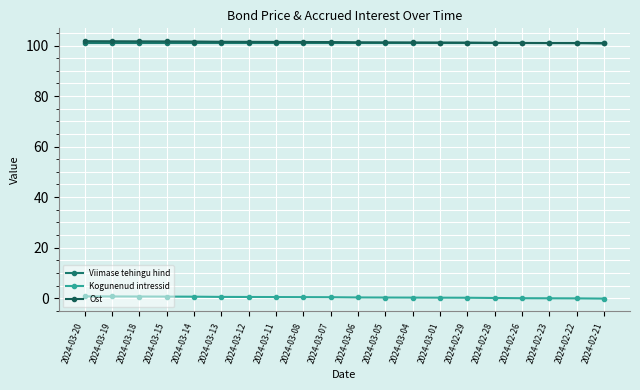

True or false: Ost and Viimase tehingu hind cross at least once.

False